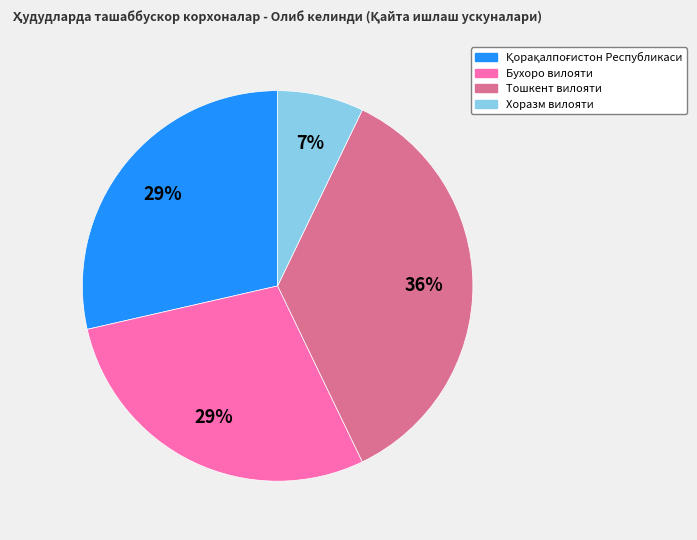

Is there a majority slice in this chart?

No